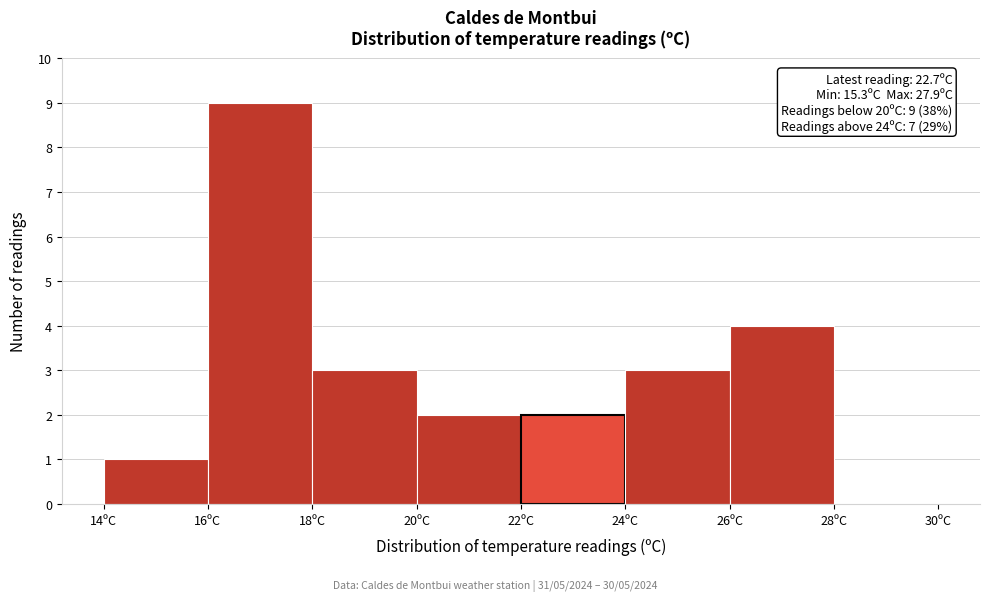

Over which range of the x-axis is the bar tallest?

16 to 18